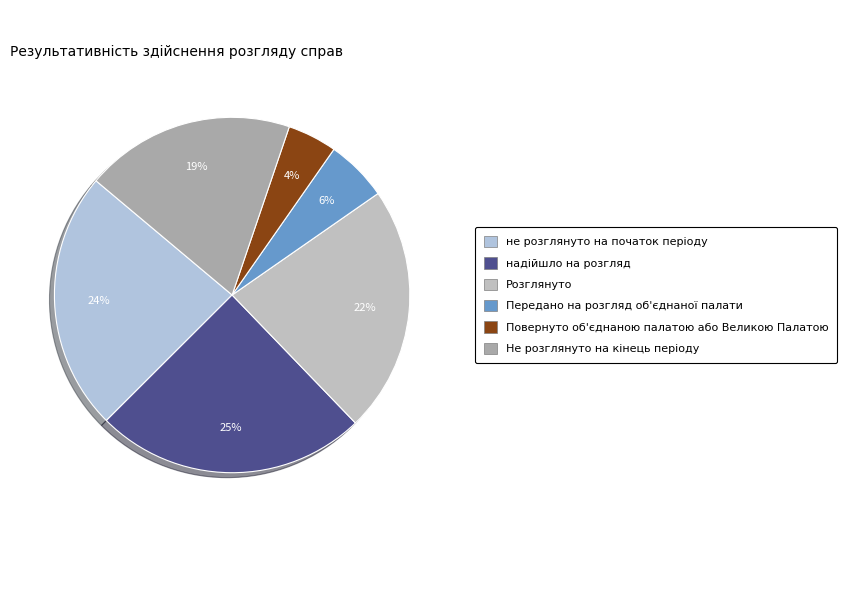

How many slices are in this pie chart?

6